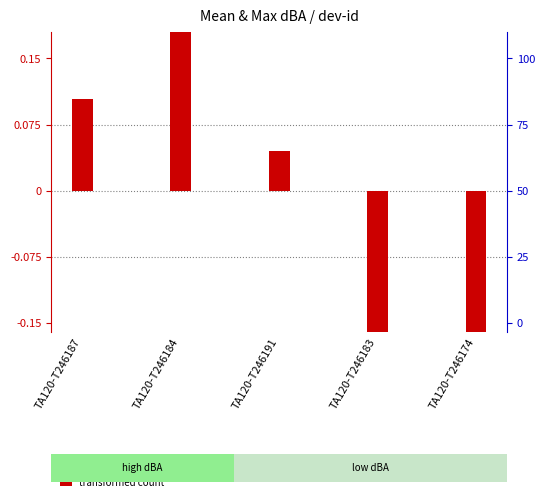

Which series has the largest total across all categories?

percentile rank within the sample